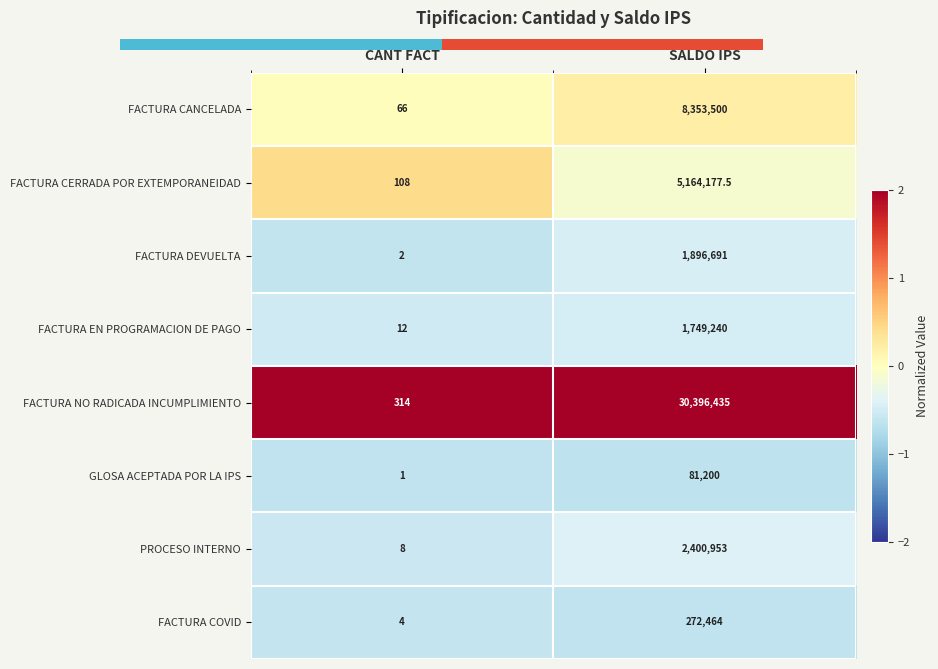

Is it true that PROCESO INTERNO equals 8.0 at CANT FACT?

True